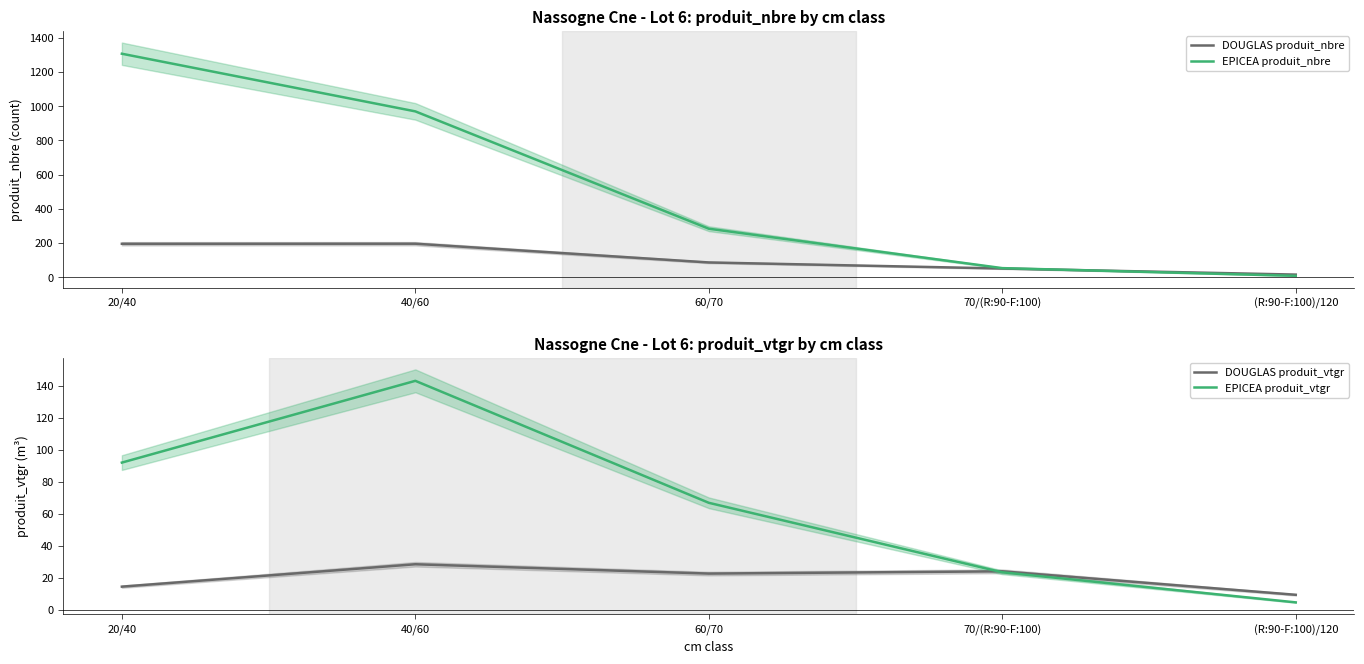

What is the difference between the highest and lowest values at 60/70?

260.7